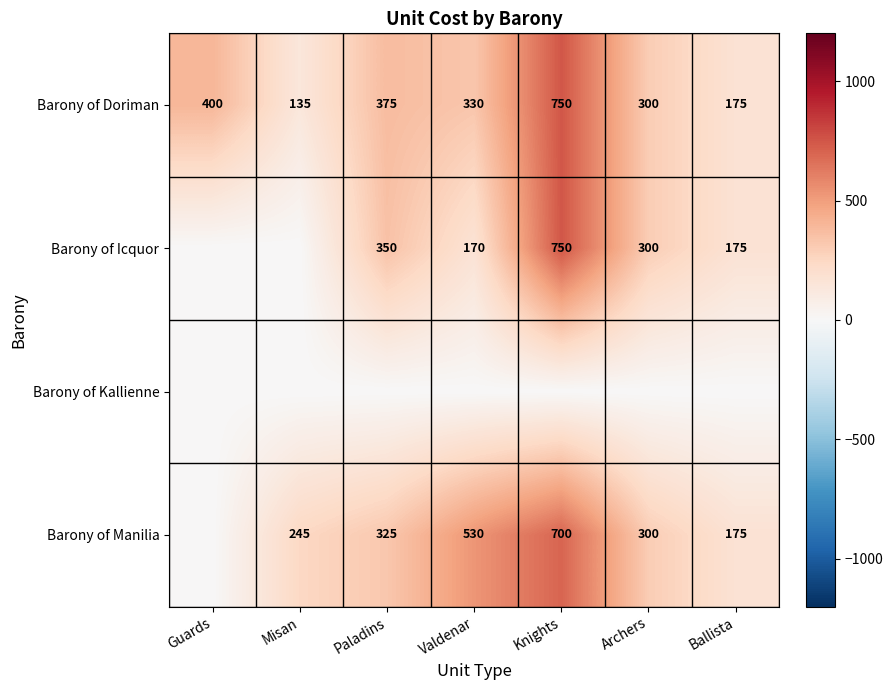

What is the total value across all series at Archers?

900